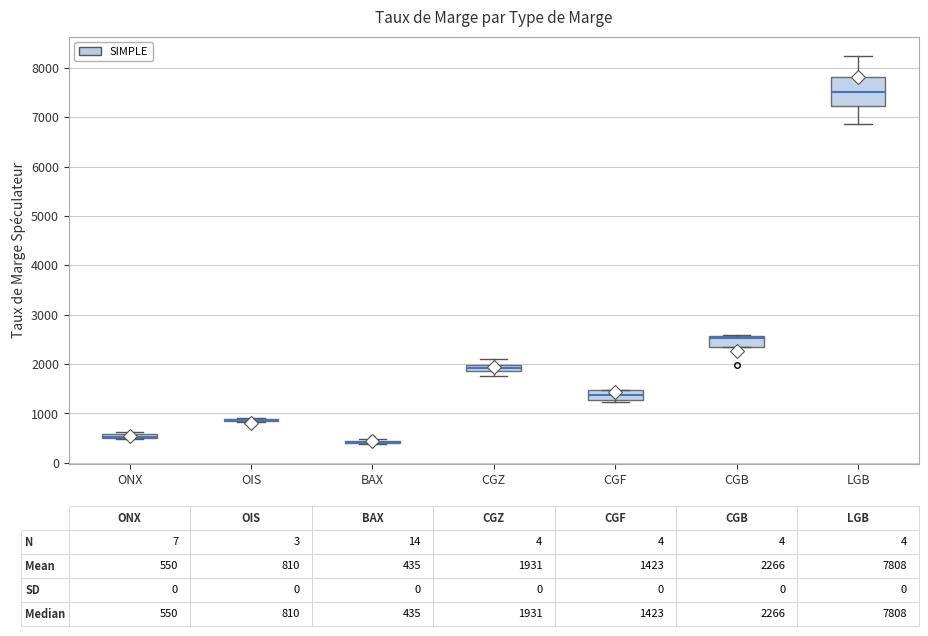

Comparing the boxes themselves (not the whiskers), which one is the tallest?

LGB